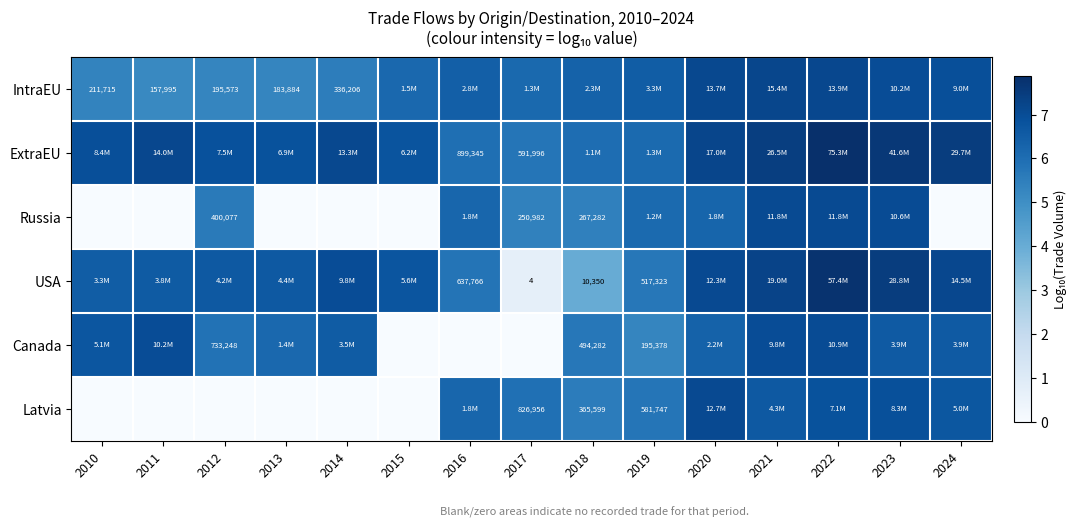

Which category has the highest value across all series?

2022